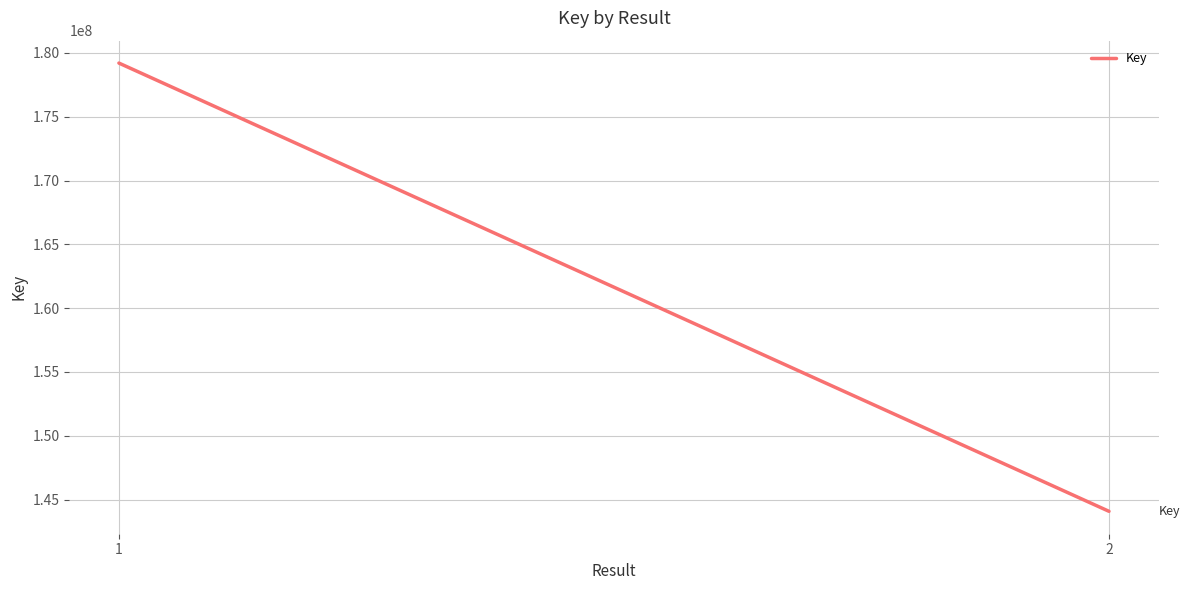

How many values are between 144080817 and 179209030?

2